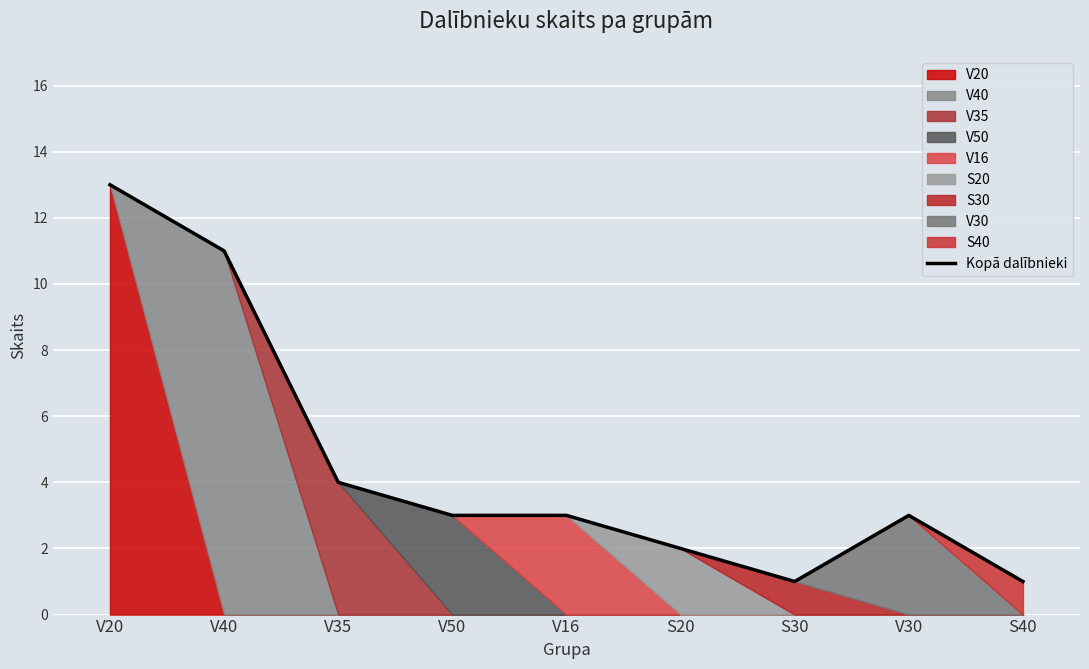

How many values are below 3?

3